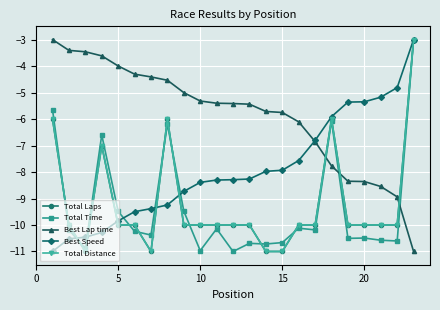

Which series has the widest spread of values?

Total Laps